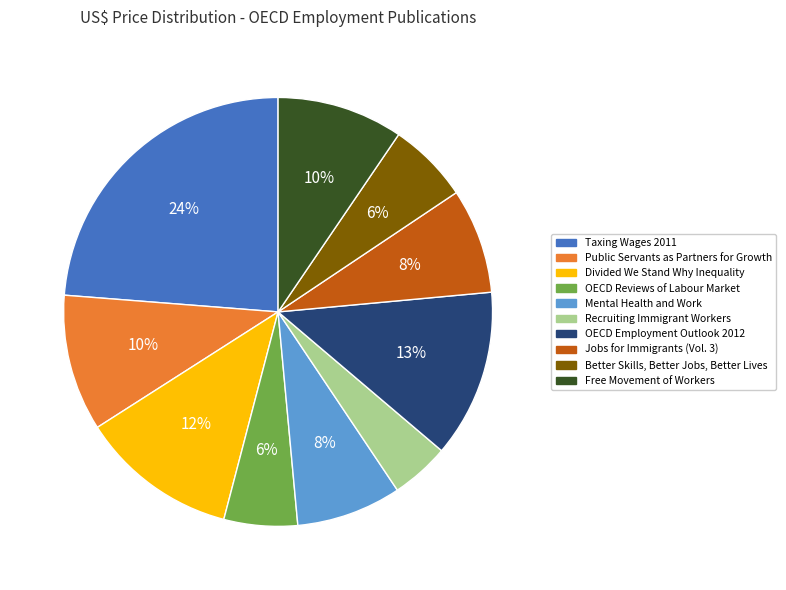

The OECD Reviews of Labour Market slice represents 14% of the pie. True or false?

False